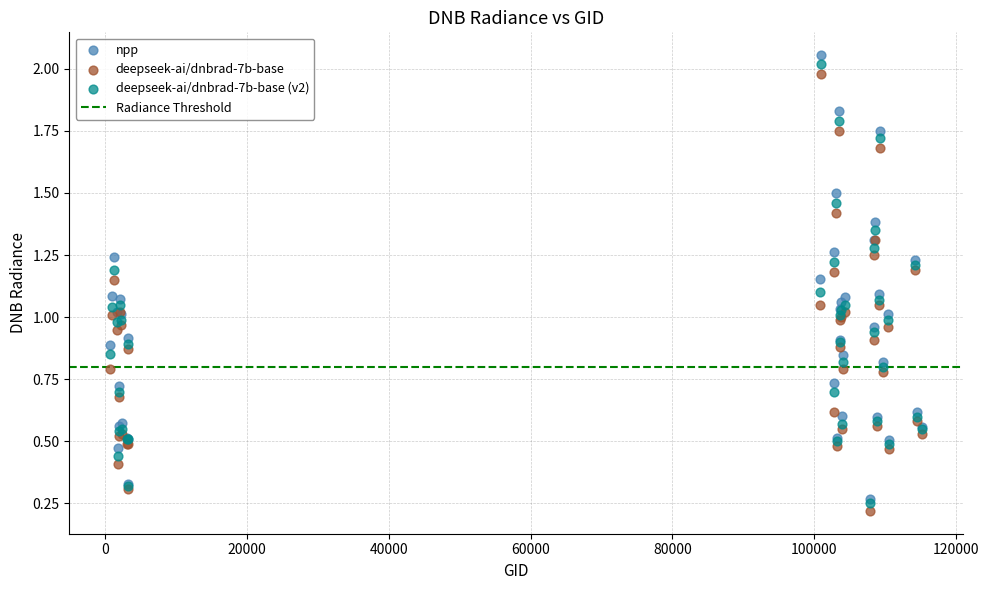

Which series contains the highest Y value?

npp